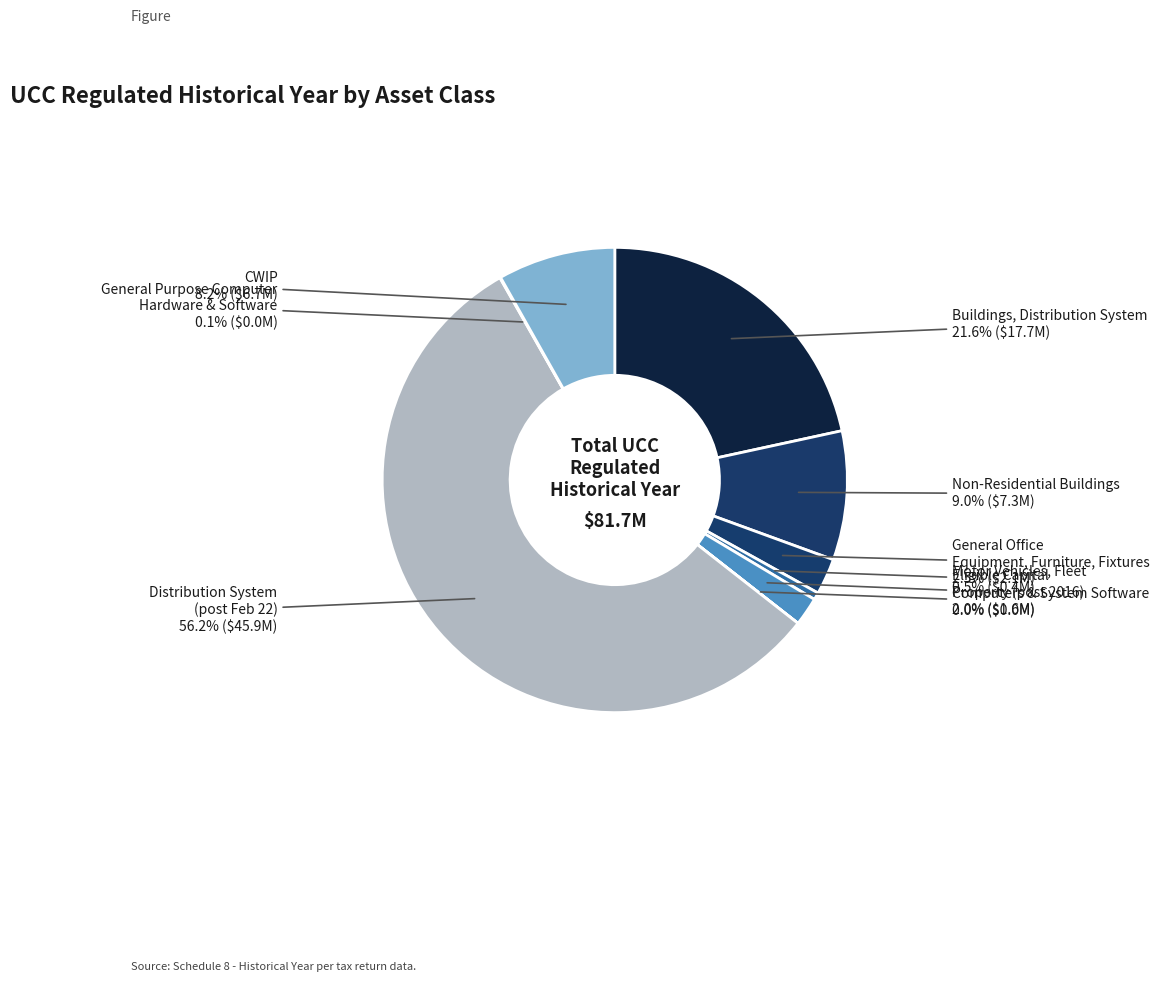

To the nearest percent, what is the difference between the largest and smallest slice percentages?

56%